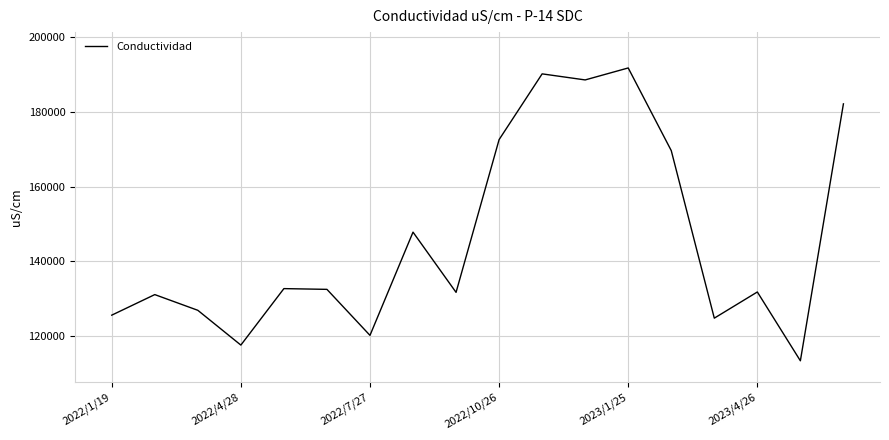

What is the difference between the maximum and minimum values?

78300